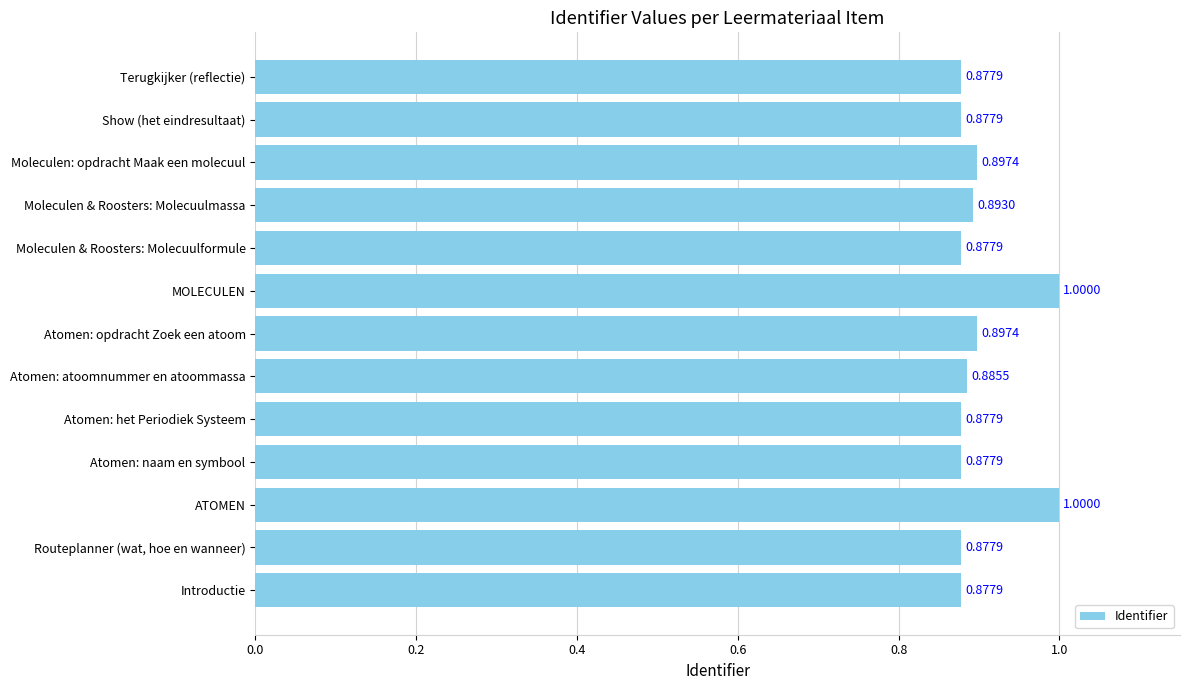

Which has a higher value, MOLECULEN or Moleculen: opdracht Maak een molecuul?

MOLECULEN